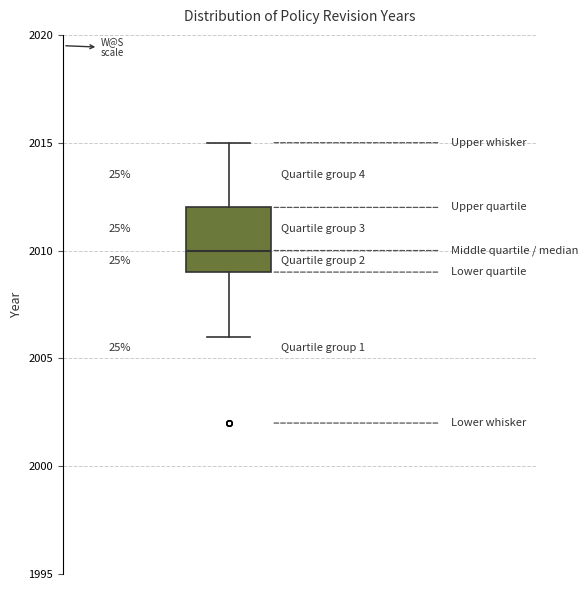

Transcribe this box plot: give where the median line is, the range the box spans, and where the two whiskers end, as read against the y-axis. The values are not printed on the chart, so give them approximately, as read against the axis.

median 2010, box 2009 to 2012, whiskers 2006 to 2015